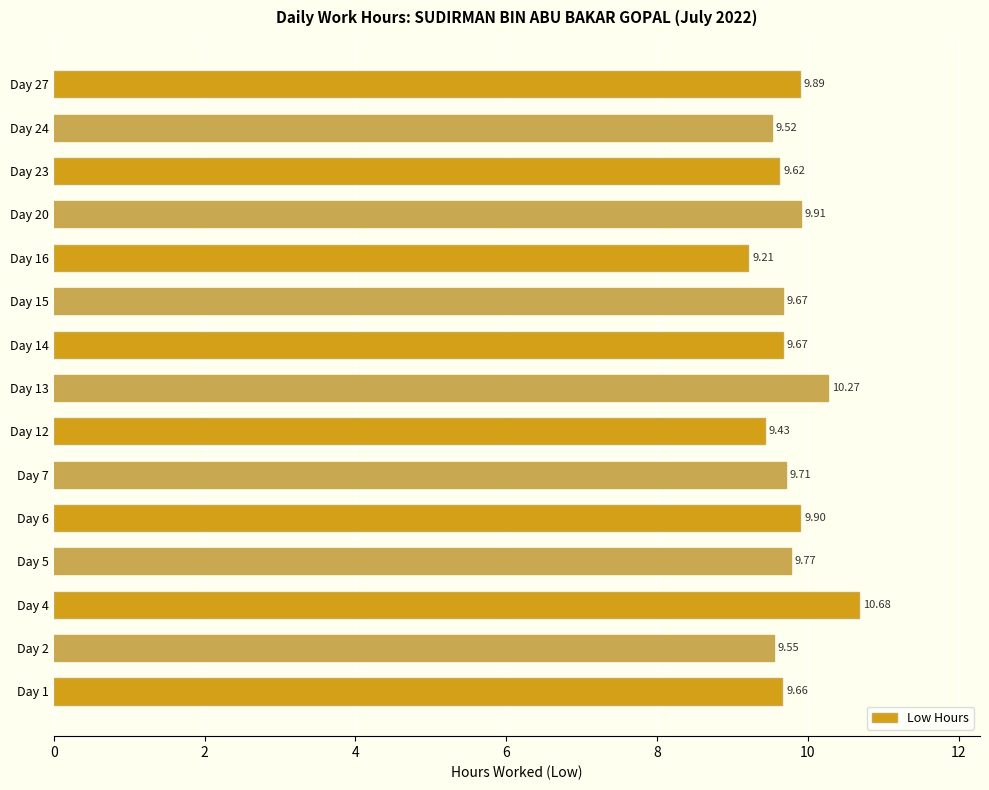

Approximately how many times larger is the value at Day 16 compared to Day 5?

0.9